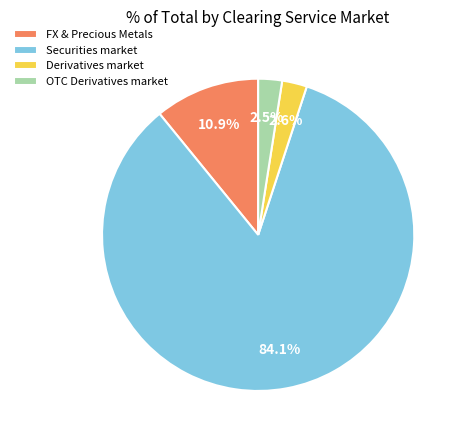

Do Derivatives market and OTC Derivatives market together represent more than half of the pie?

No